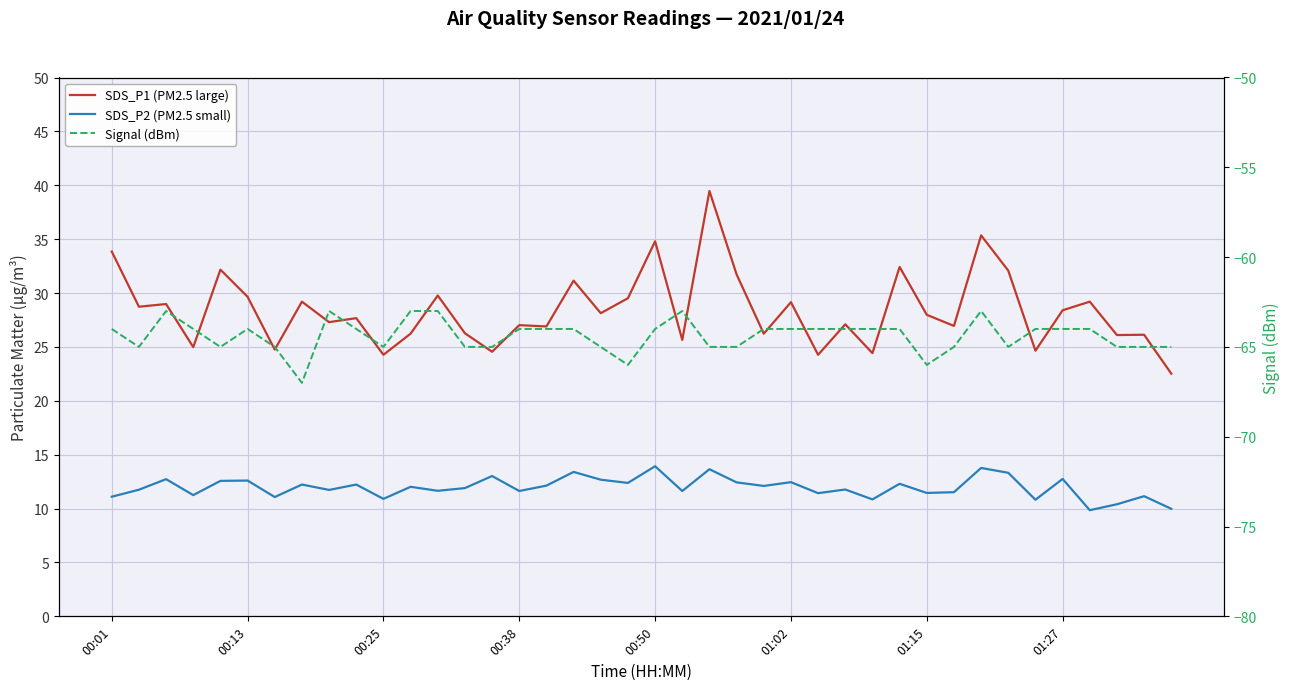

How many values in the Signal (dBm) series are below -64?

17